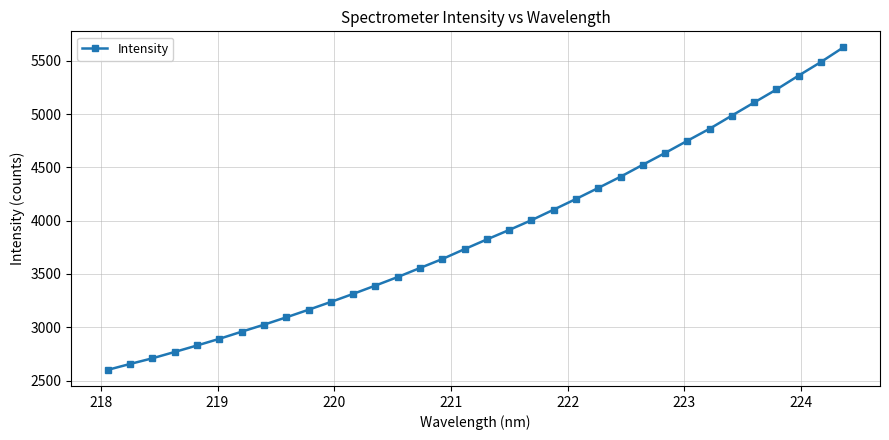

What is the value of the 31st point from the left?

5231.3